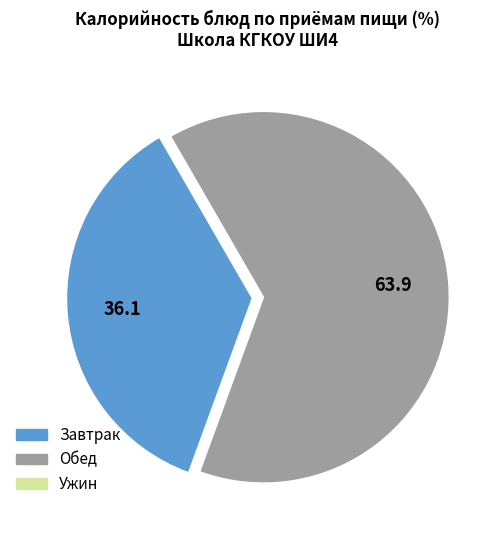

Is there any slice that represents more than half of the pie?

Yes